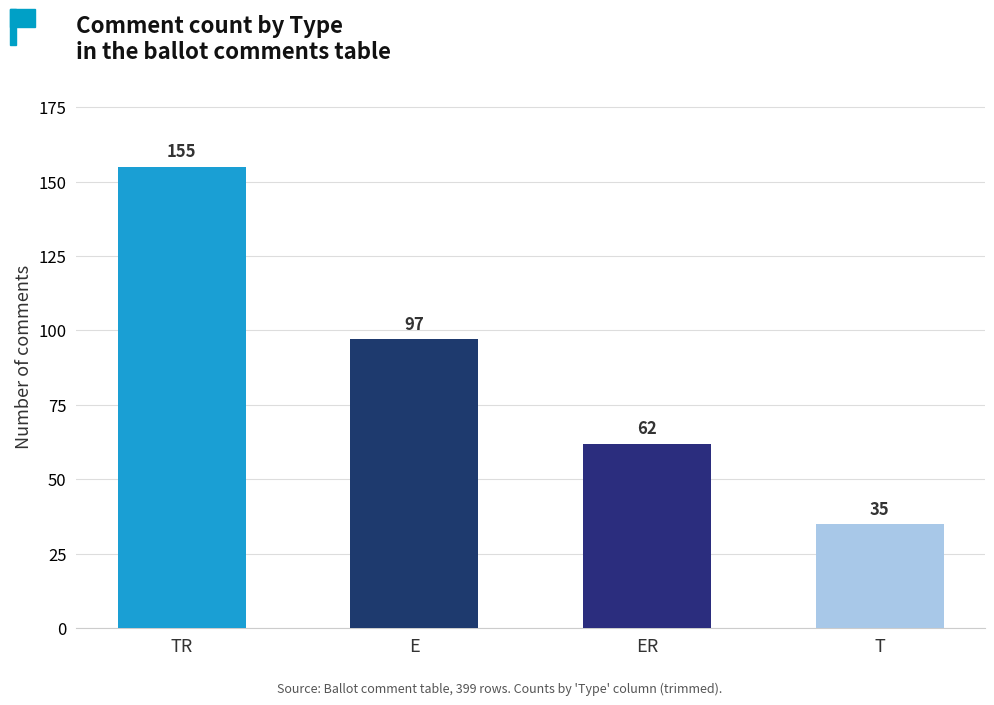

What is the sum of all values?

349